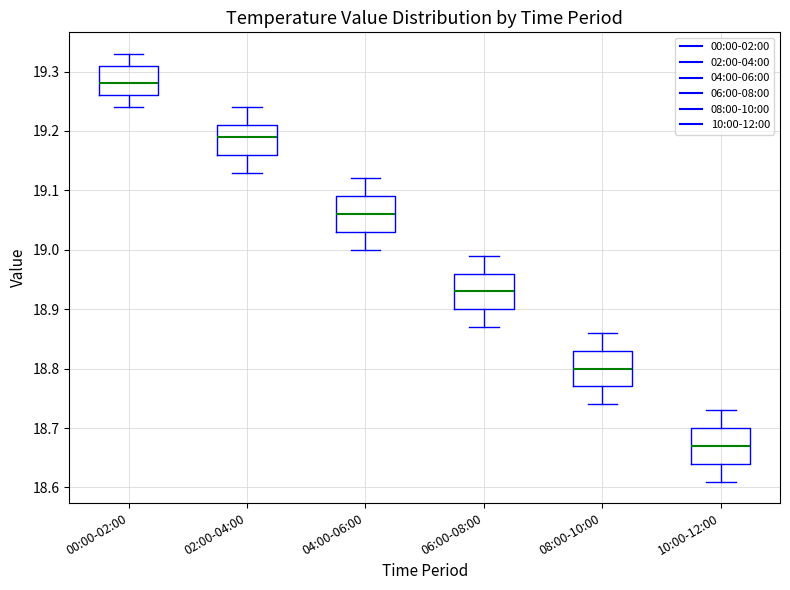

Where does the upper whisker of the box for 06:00-08:00 end on the y-axis? The values are not printed on the chart, so give them approximately, as read against the axis.

18.99